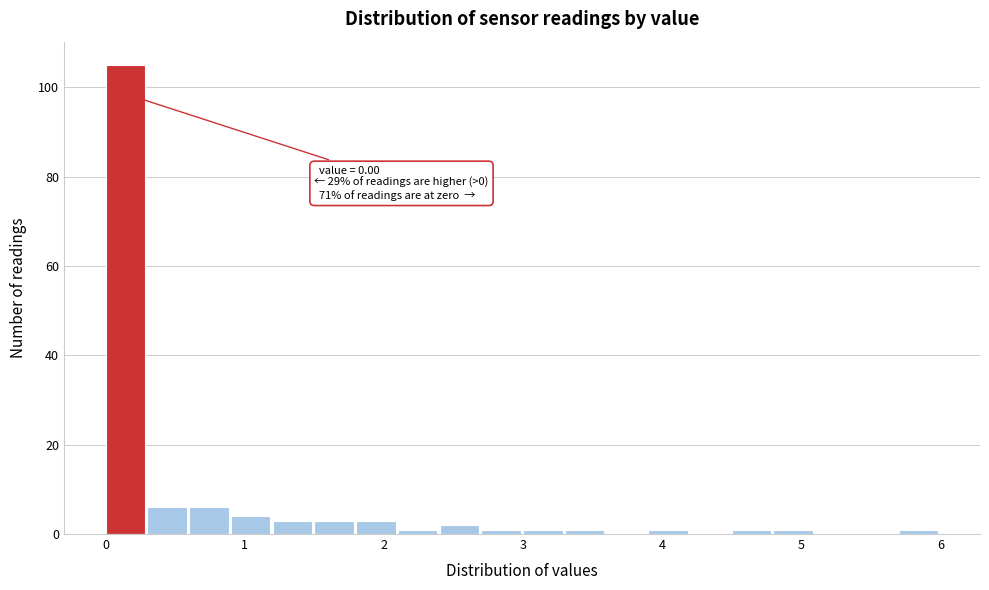

Around what value on the x-axis is the tallest bar? Give the approximate position of its centre, as read against the axis.

0.1